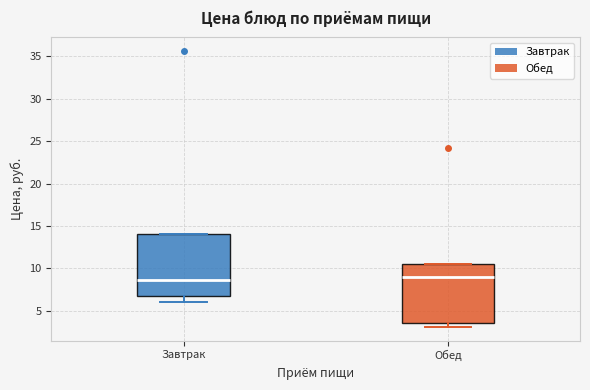

Reading left to right, read every box against the y-axis: the position of its median line, the range the box covers, and the ends of its whiskers. The values are not printed on the chart, so give them approximately, as read against the axis.

Завтрак: median 8.5, box 6.5 to 14.0, whiskers 6.0 to 14.0
Обед: median 9.0, box 3.5 to 10.5, whiskers 3.0 to 10.5